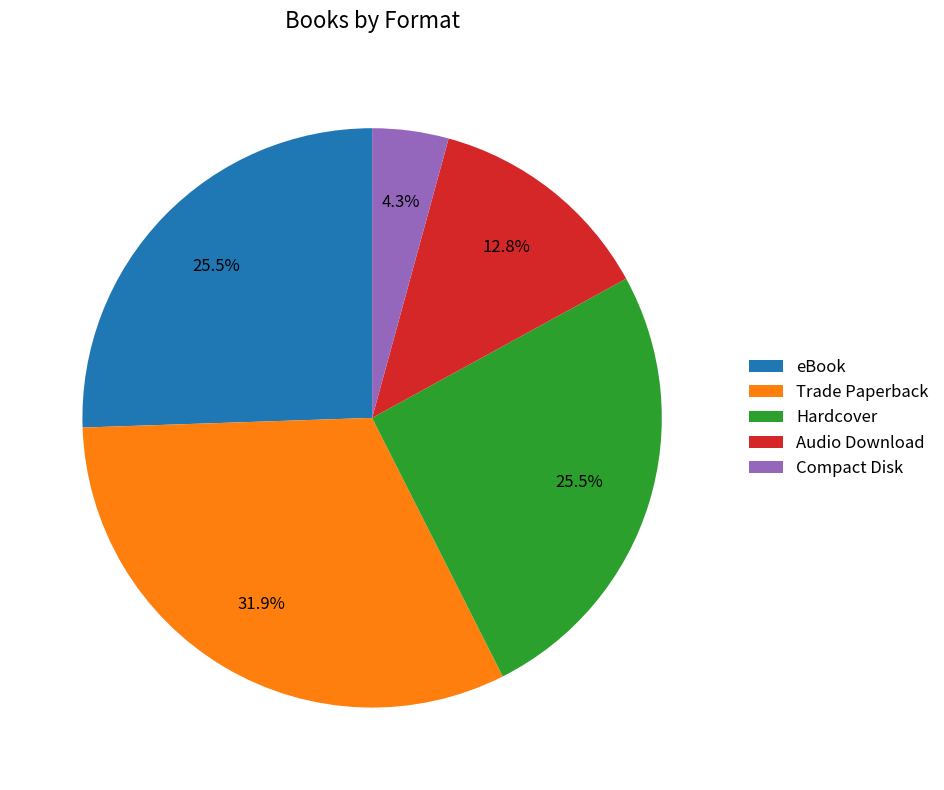

Count the number of slices in the pie.

5